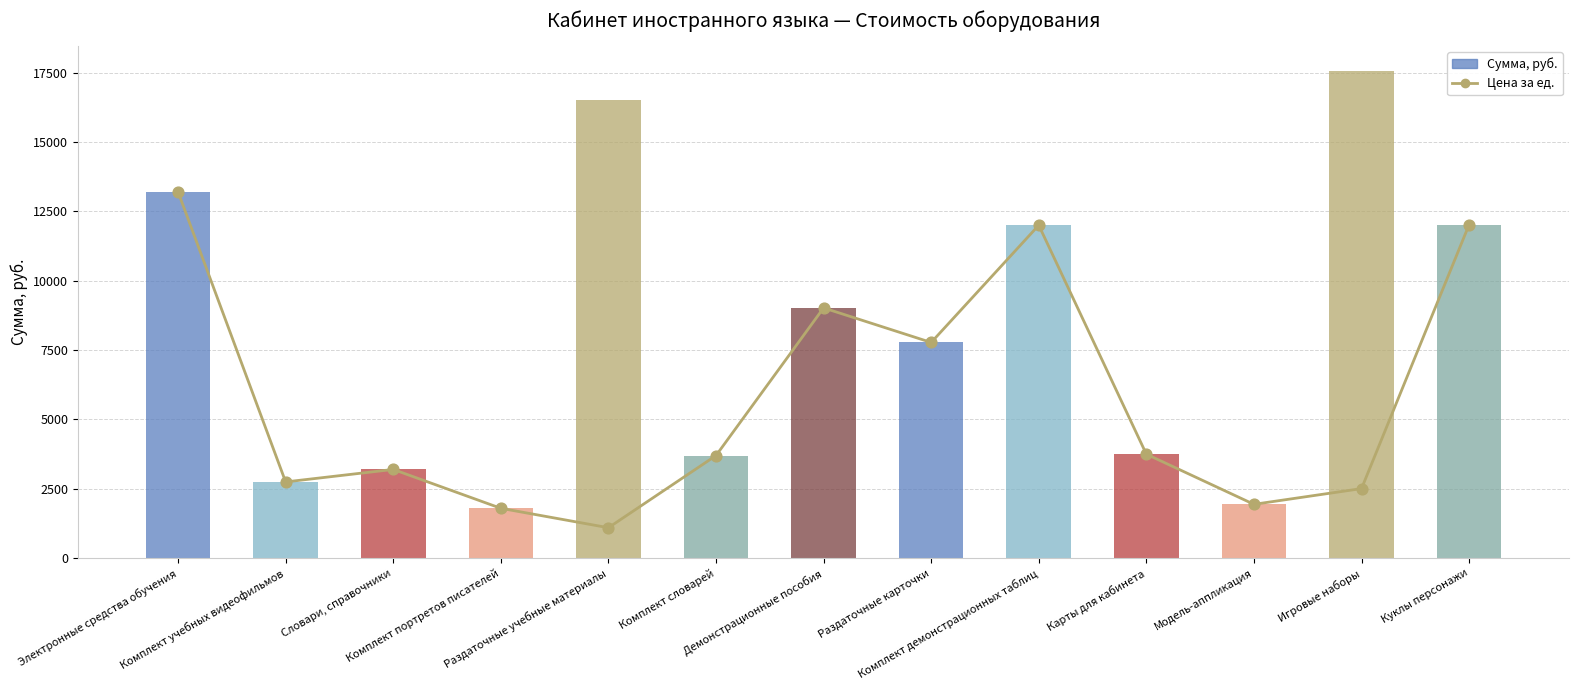

Which series has the largest total across all categories?

Сумма, руб.